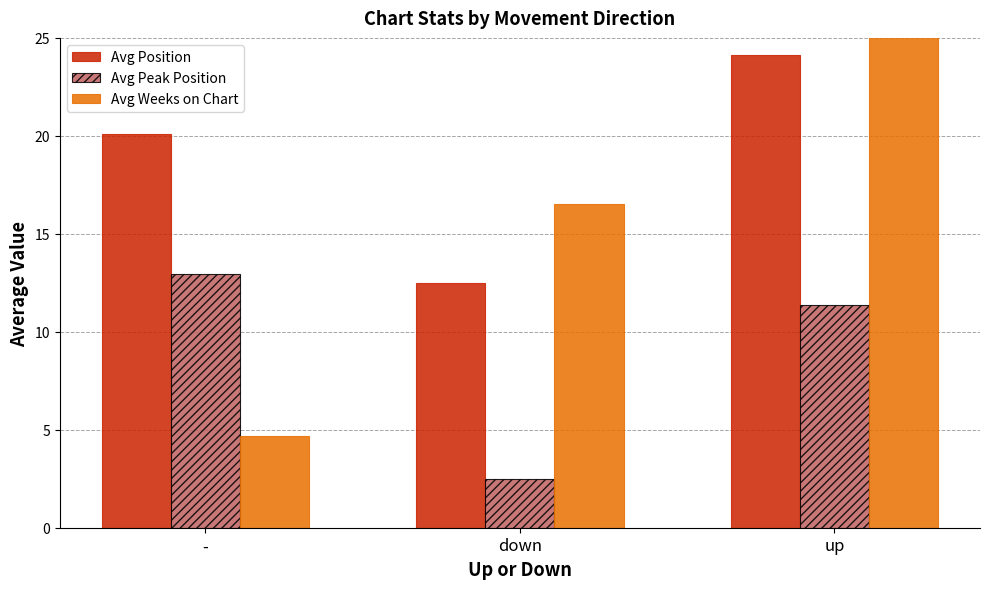

What is the total value across all series at -?

37.7